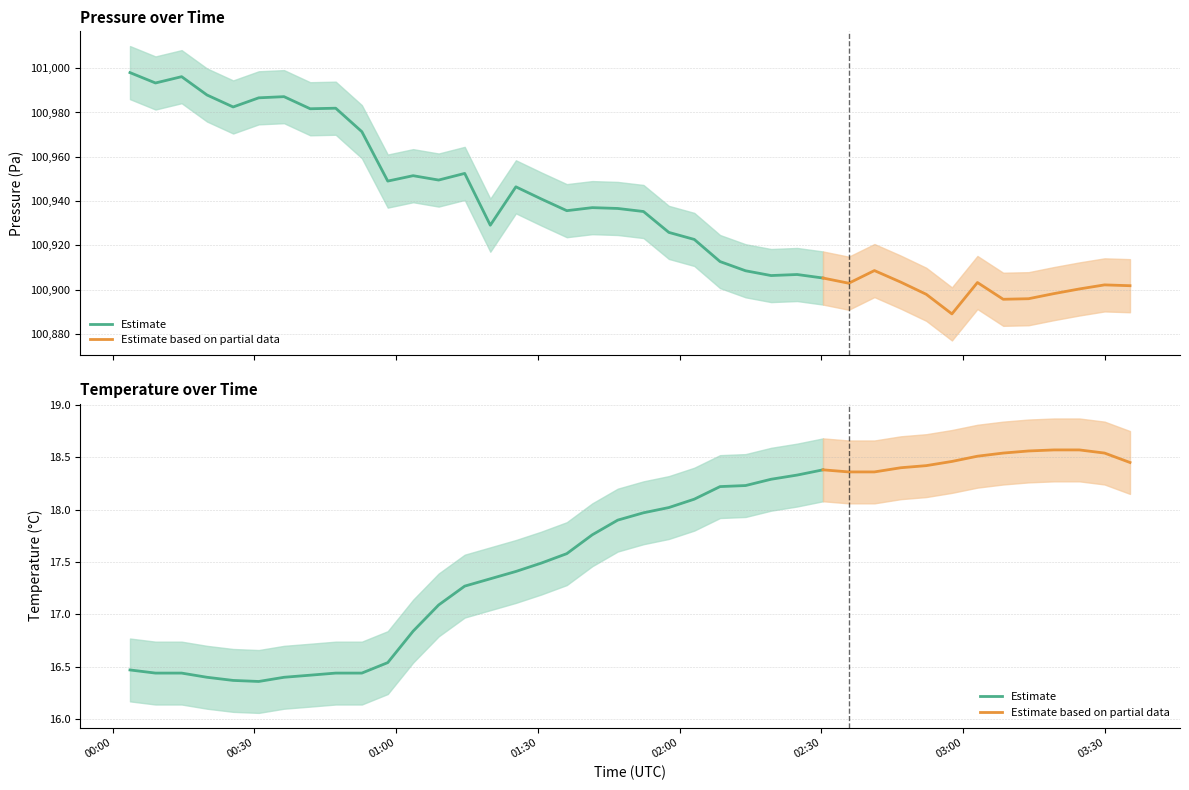

In temperature, how many points are higher than both neighbors (excluding endpoints)?

1